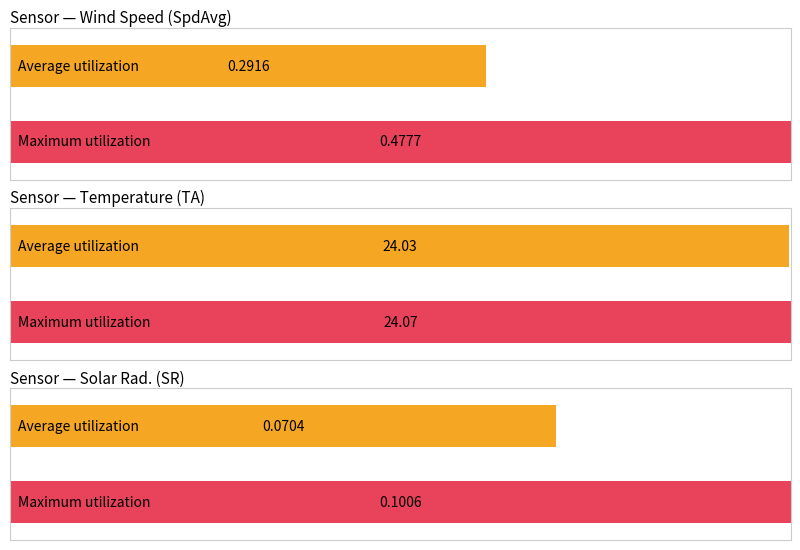

The value of SR at 00:05 is 0.0. True or false?

False